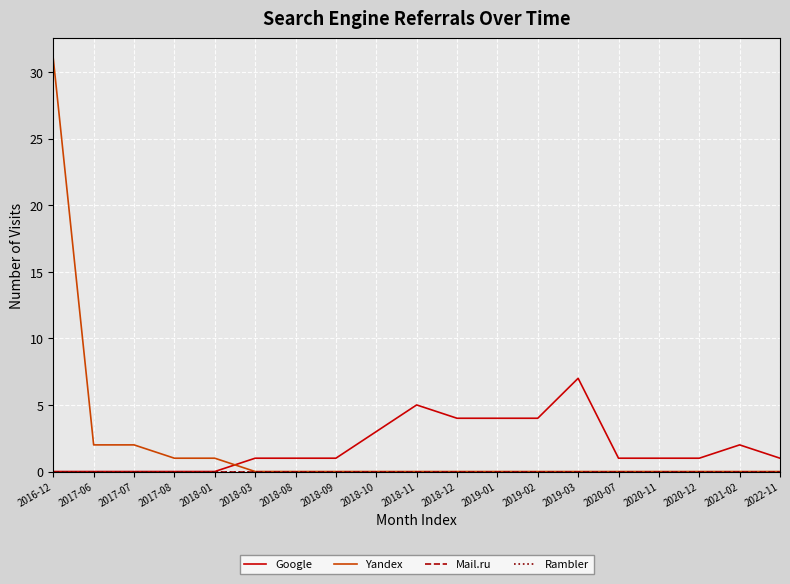

Does the chart have visible grid lines?

Yes